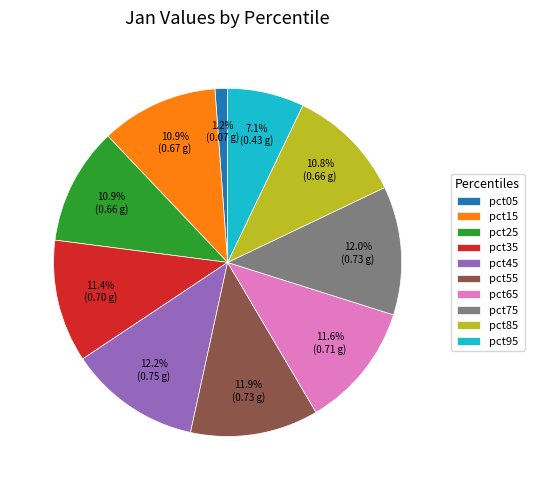

How many slices are in this pie chart?

10